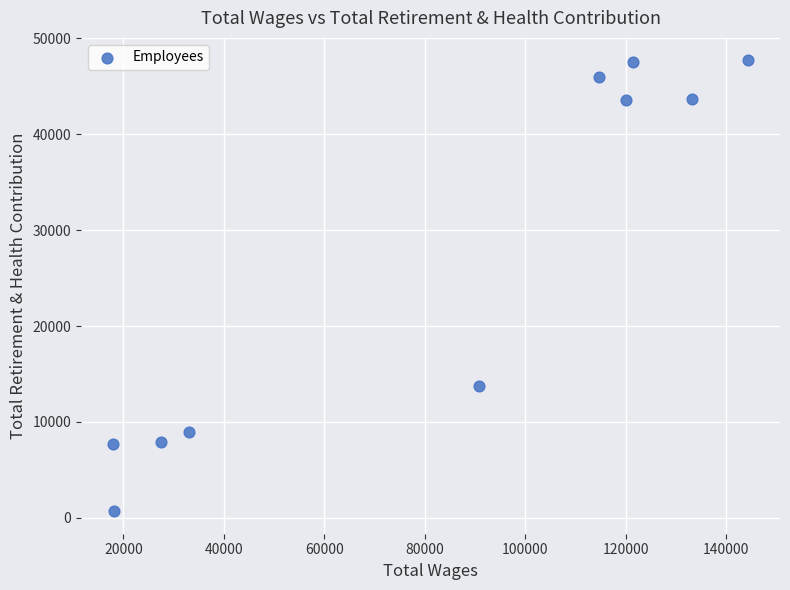

What Y value in the scatter plot is closest to 24193?

13772